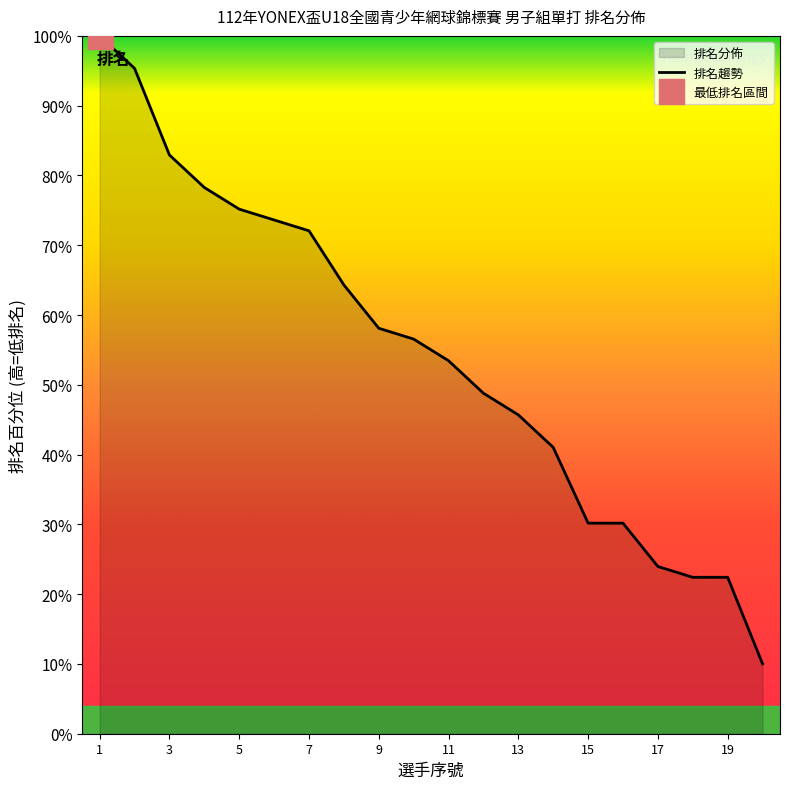

Count the number of categories in the chart.

20